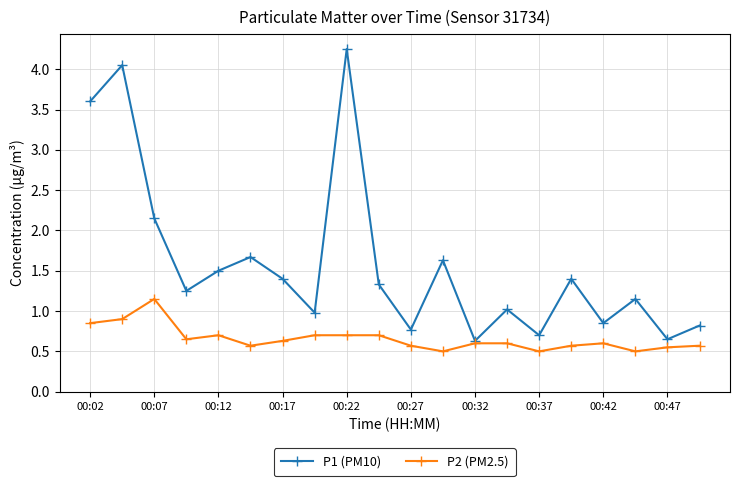

Which series has the widest spread of values?

P1 (PM10)